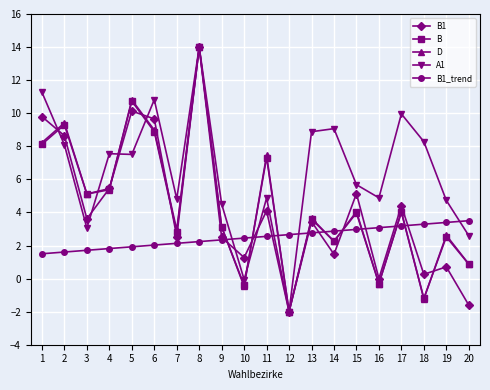

Is it true that B1 equals 0.3 at 18?

True